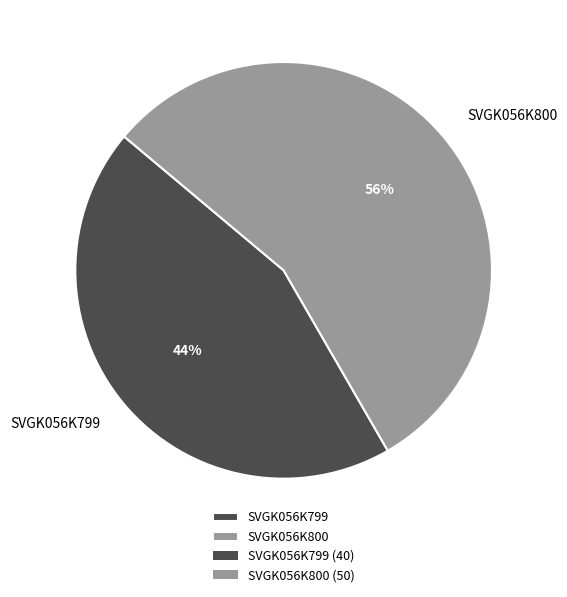

Which slice is the largest?

SVGK056K800